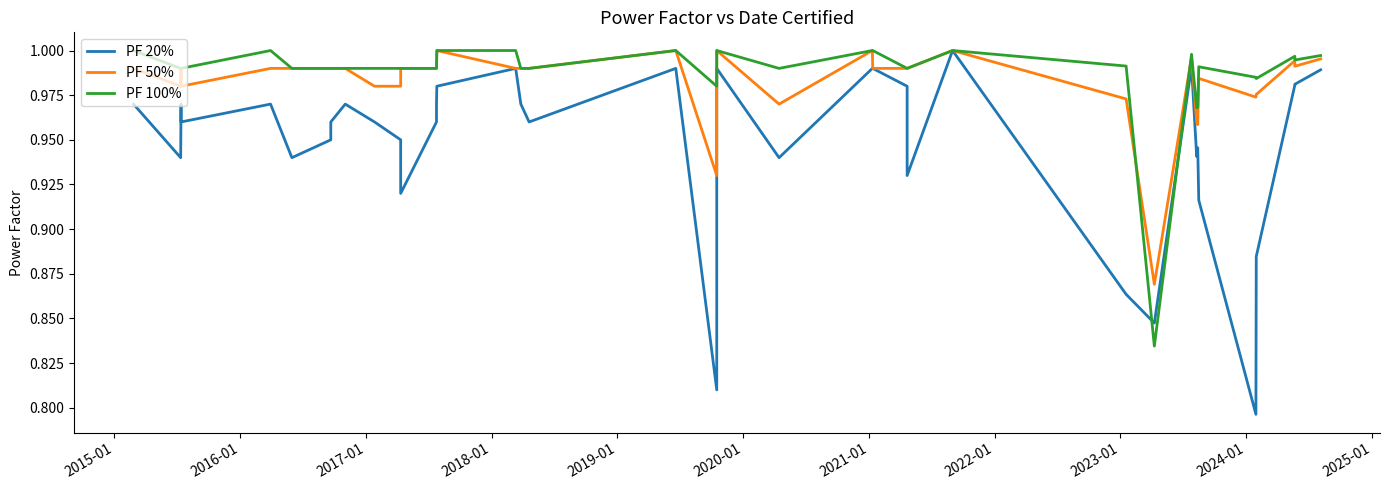

Count the number of categories in the chart.

40